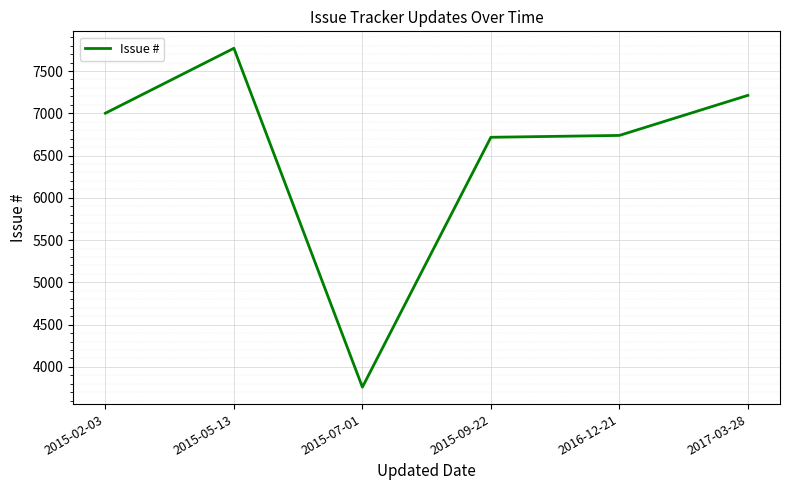

True or false: the data shows 10614 at 2017-03-28.

False